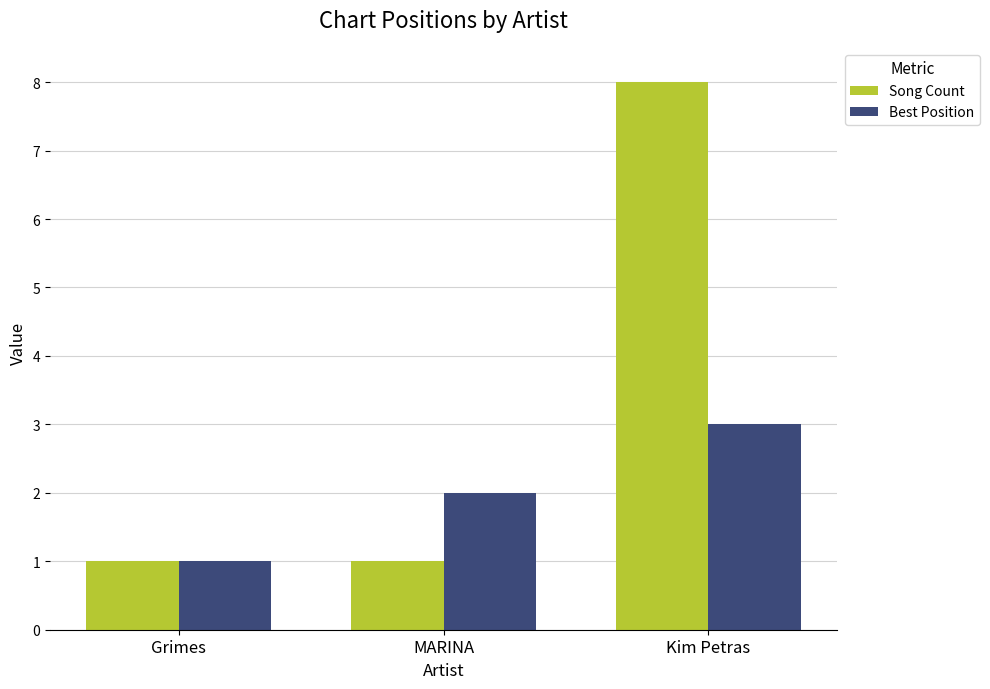

What position from the right is Kim Petras?

1